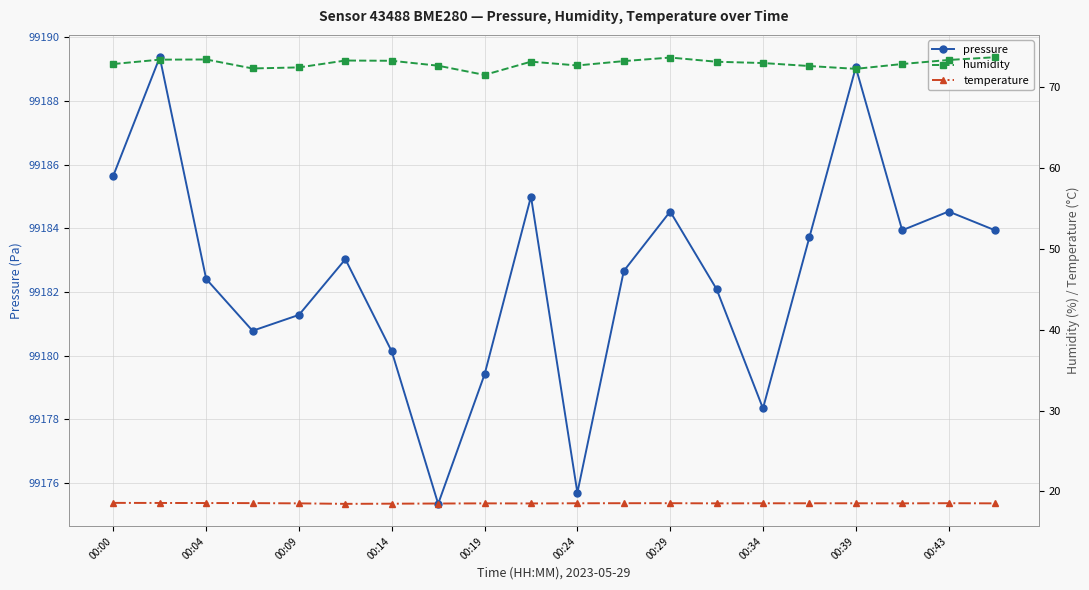

What is the highest value of the pressure series?

99189.4